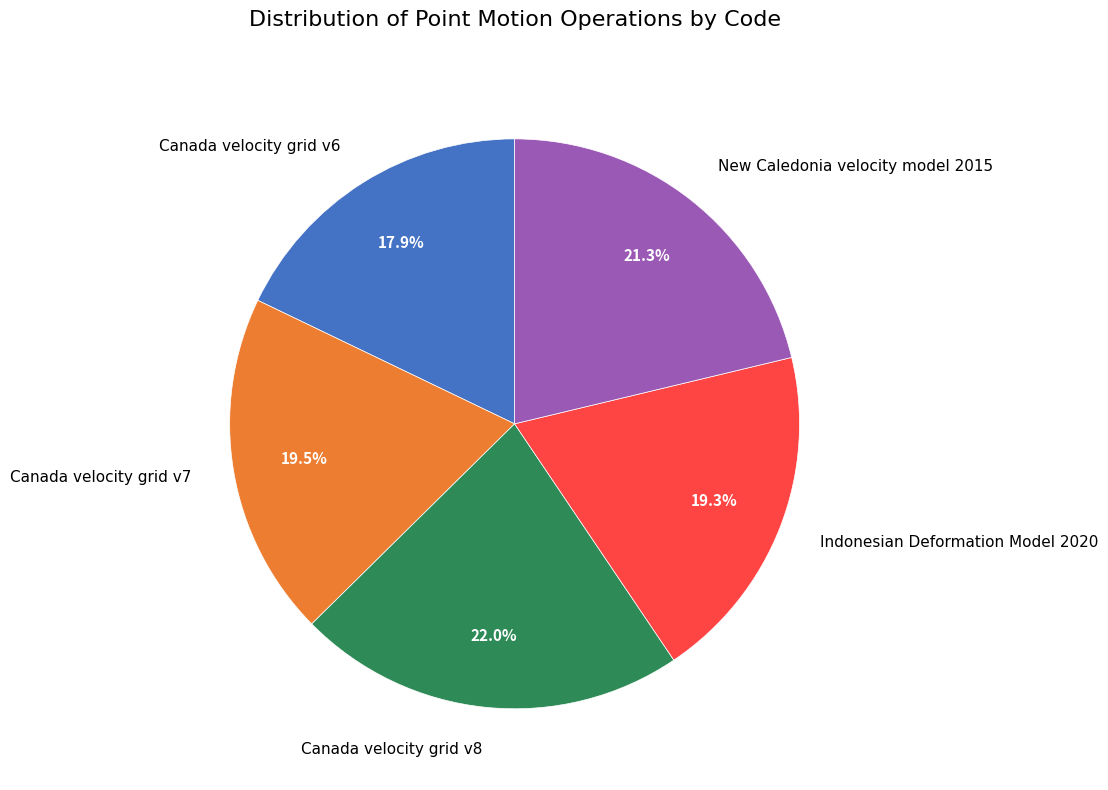

The Canada velocity grid v6 slice represents 18% of the pie. True or false?

True